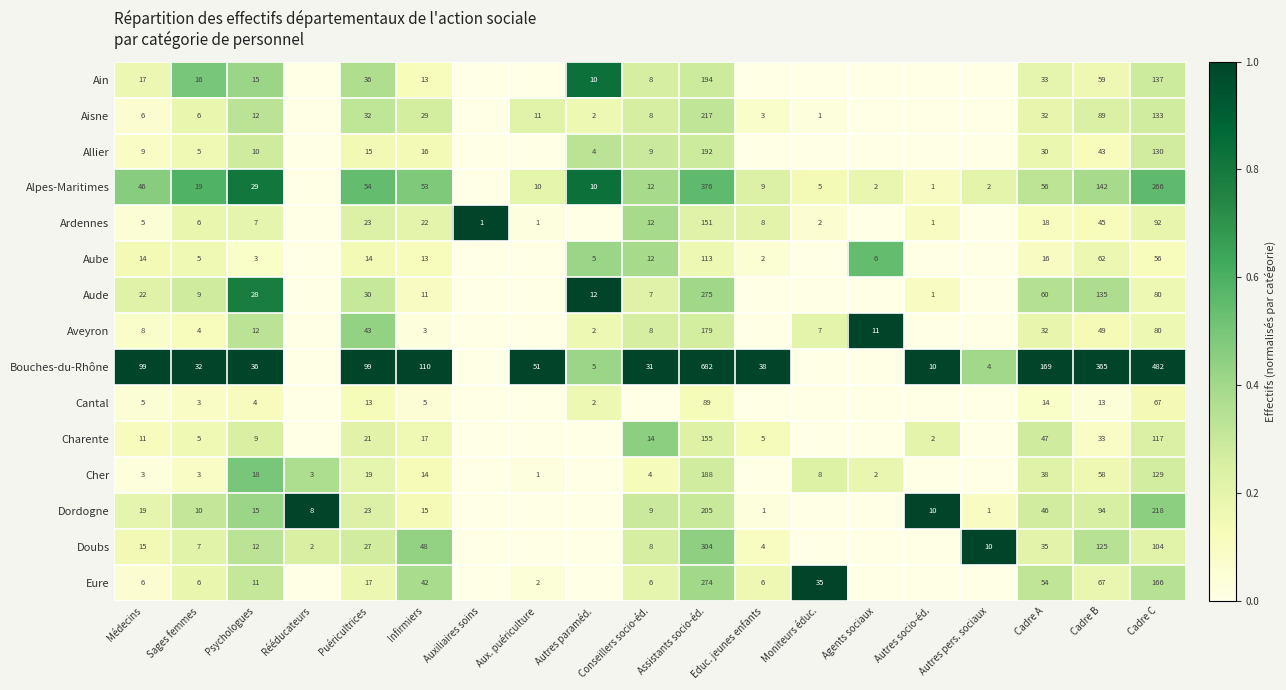

The Cher series shows 1 at Conseillers socio-éd.. True or false?

False